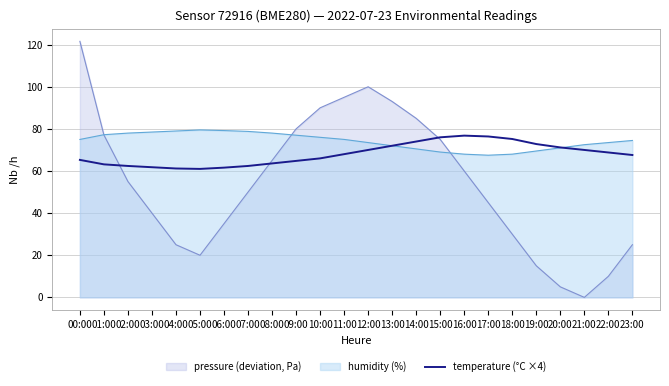

What is the difference between the highest and lowest values at 12:00?

30.0